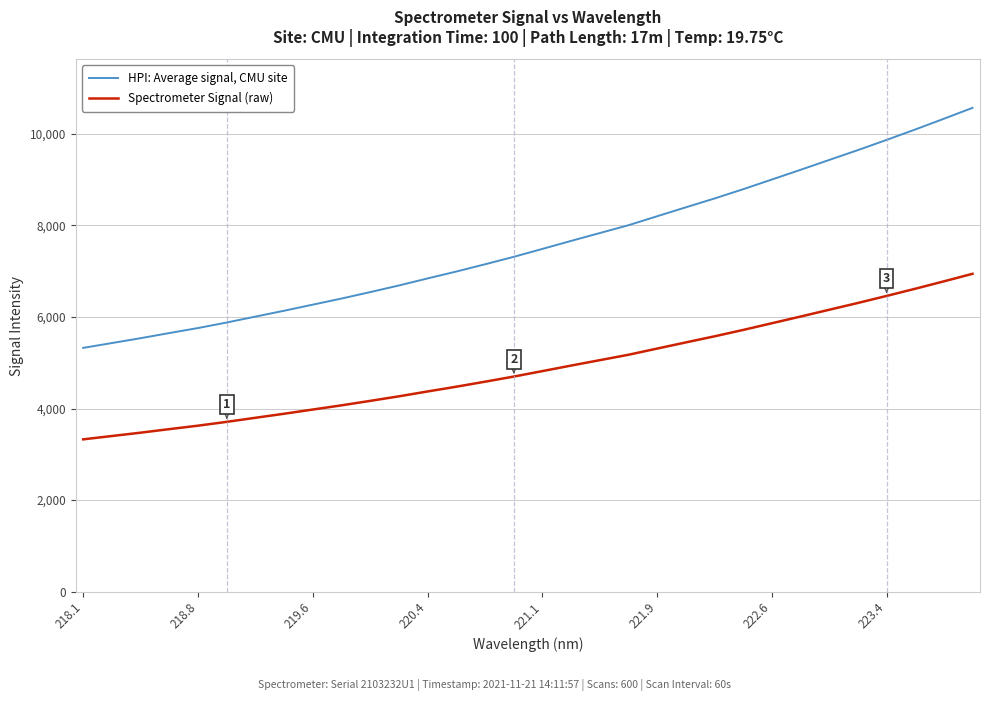

What is the smallest value displayed?

3327.2